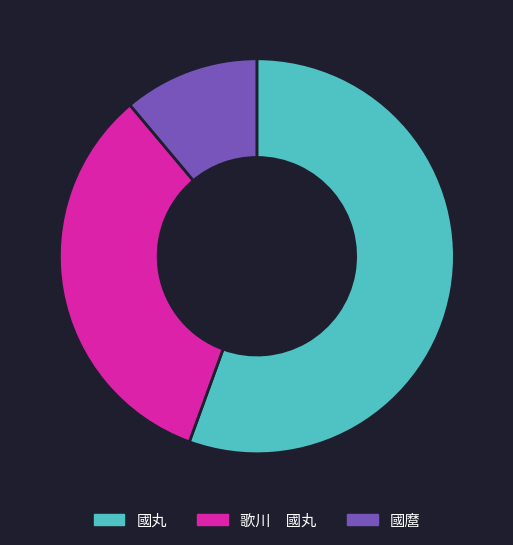

What is the smallest slice in the pie chart?

國麿